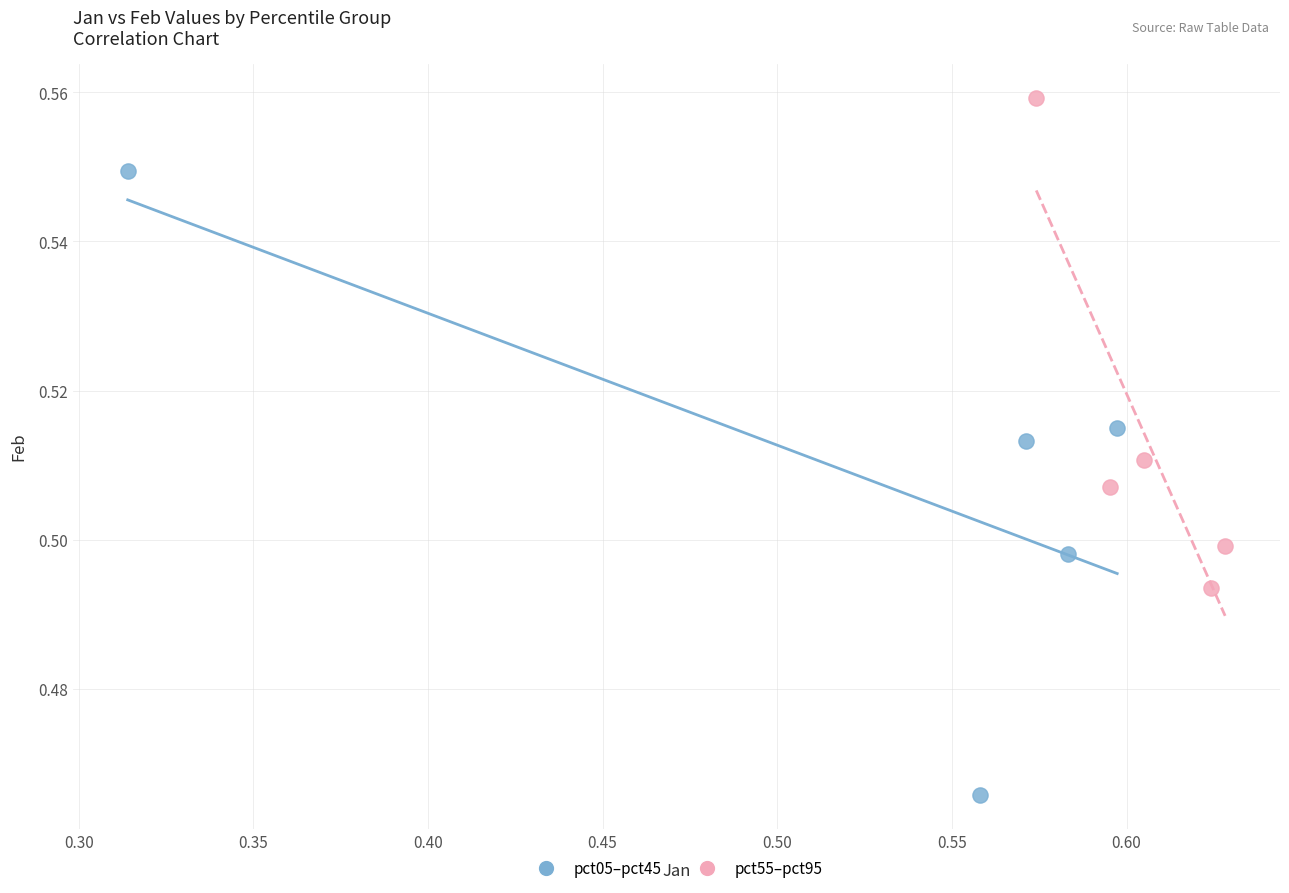

What are all the series names shown in the legend?

pct05–pct45, pct55–pct95